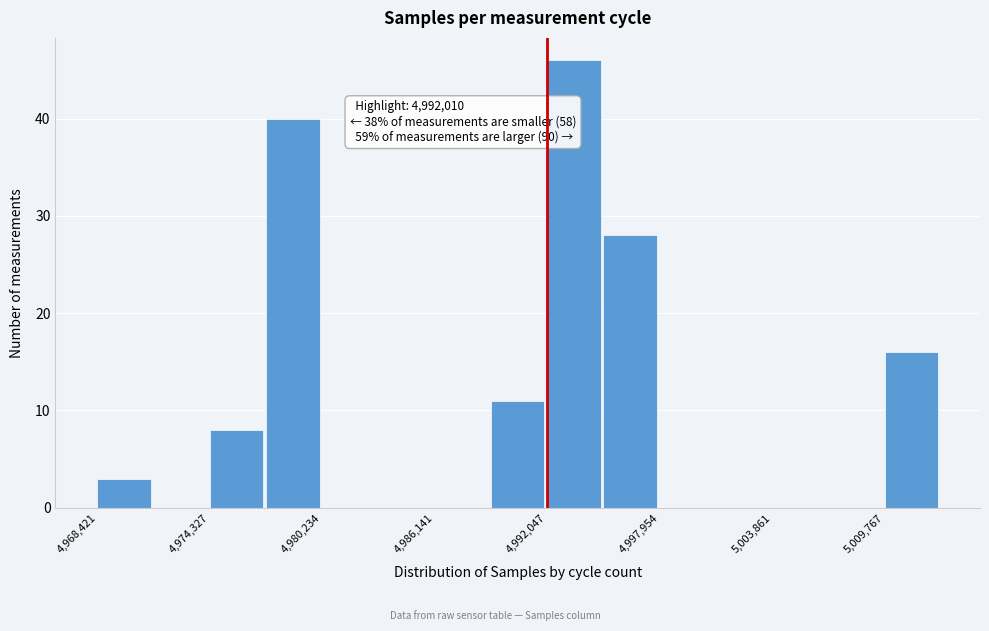

Read against the x-axis, roughly where is the centre of the tallest bar?

4993000